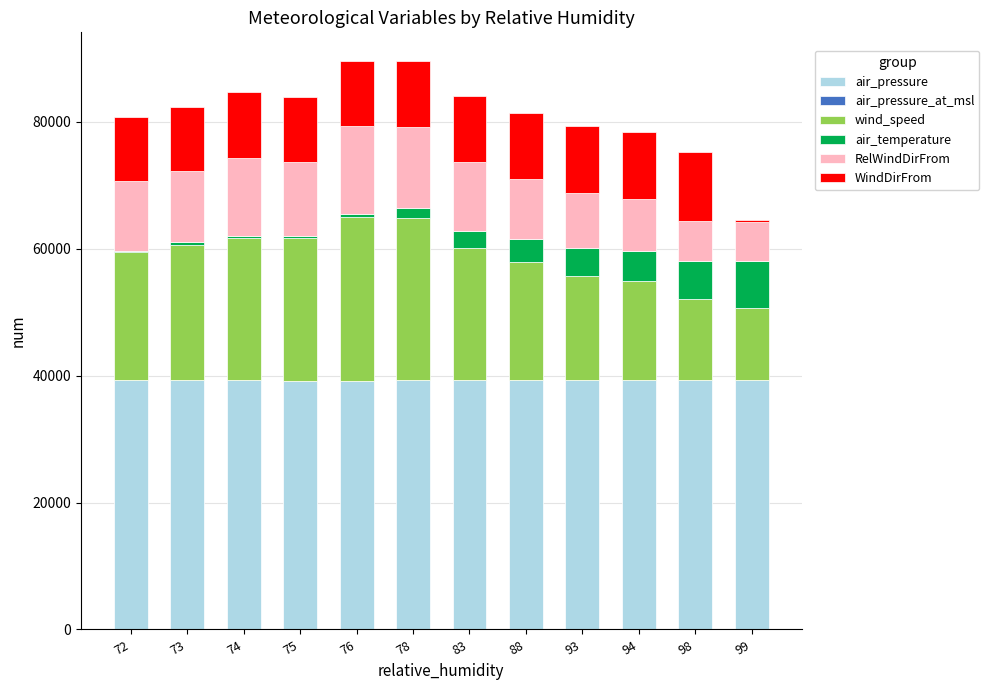

What is the total value across all series at 98?

75153.6